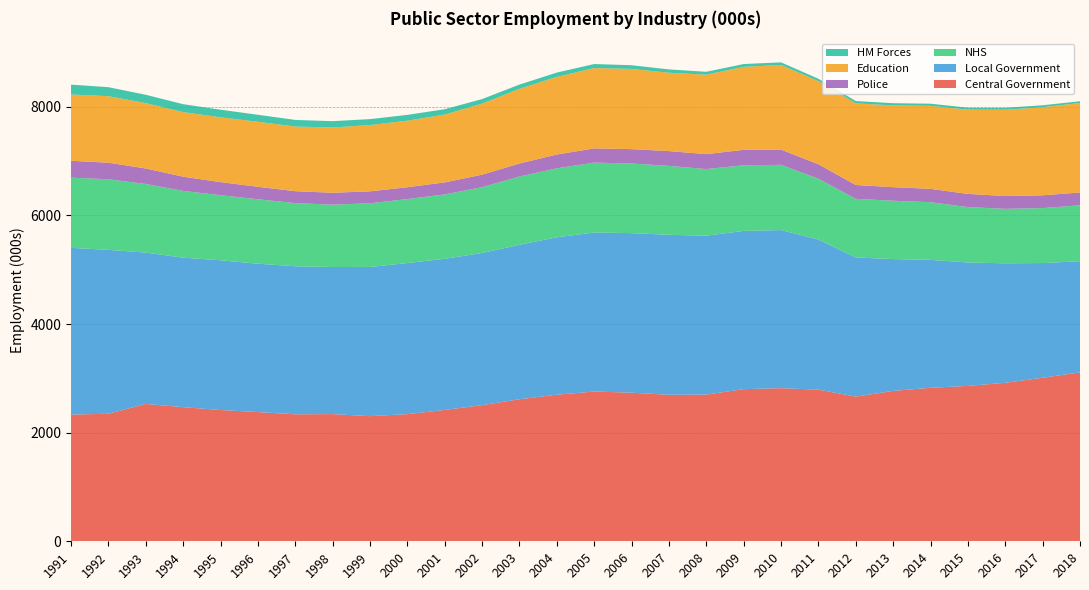

Reading left to right, extract all data points from this chart.

Central Government: 1991=2333	1992=2348	1993=2529	1994=2470	1995=2417	1996=2379	1997=2338	1998=2342	1999=2304	2000=2341	2001=2418	2002=2507	2003=2615	2004=2699	2005=2757	2006=2736	2007=2697	2008=2701	2009=2801	2010=2819	2011=2792	2012=2664	2013=2769	2014=2826	2015=2861	2016=2918	2017=3011	2018=3109
Local Government: 1991=3070	1992=3018	1993=2787	1994=2752	1995=2757	1996=2732	1997=2726	1998=2708	1999=2747	2000=2782	2001=2783	2002=2801	2003=2844	2004=2898	2005=2928	2006=2938	2007=2946	2008=2926	2009=2914	2010=2911	2011=2763	2012=2562	2013=2427	2014=2356	2015=2272	2016=2200	2017=2112	2018=2047
NHS: 1991=1292	1992=1300	1993=1263	1994=1229	1995=1198	1996=1186	1997=1162	1998=1148	1999=1172	2000=1178	2001=1185	2002=1212	2003=1257	2004=1270	2005=1287	2006=1282	2007=1269	2008=1226	2009=1209	2010=1201	2011=1121	2012=1079	2013=1074	2014=1061	2015=1020	2016=1003	2017=1012	2018=1030
Police: 1991=311	1992=304	1993=285	1994=262	1995=241	1996=230	1997=220	1998=219	1999=220	2000=218	2001=222	2002=230	2003=240	2004=254	2005=262	2006=264	2007=272	2008=275	2009=283	2010=281	2011=266	2012=255	2013=250	2014=246	2015=243	2016=236	2017=235	2018=236
Education: 1991=1220	1992=1225	1993=1204	1994=1189	1995=1193	1996=1197	1997=1190	1998=1202	1999=1220	2000=1225	2001=1249	2002=1308	2003=1374	2004=1429	2005=1479	2006=1477	2007=1443	2008=1463	2009=1528	2010=1558	2011=1530	2012=1503	2013=1505	2014=1528	2015=1551	2016=1588	2017=1622	2018=1648
HM Forces: 1991=182	1992=166	1993=153	1994=146	1995=140	1996=129	1997=122	1998=116	1999=110	2000=107	2001=98	2002=84	2003=79	2004=80	2005=74	2006=68	2007=61	2008=53	2009=52	2010=48	2011=44	2012=43	2013=41	2014=40	2015=36	2016=36	2017=36	2018=32